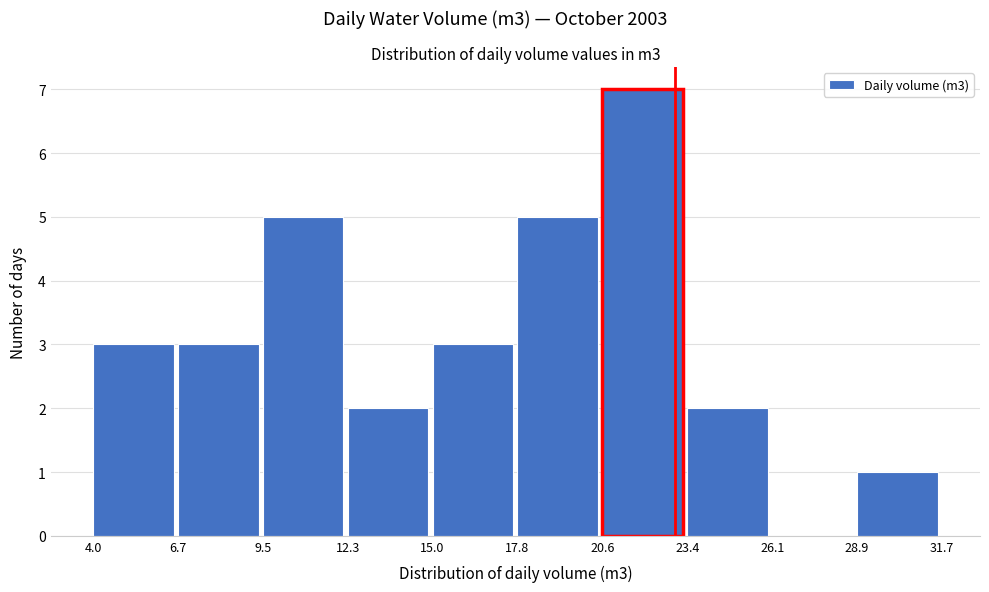

Which range on the x-axis has the tallest bar?

20.6 to 23.4